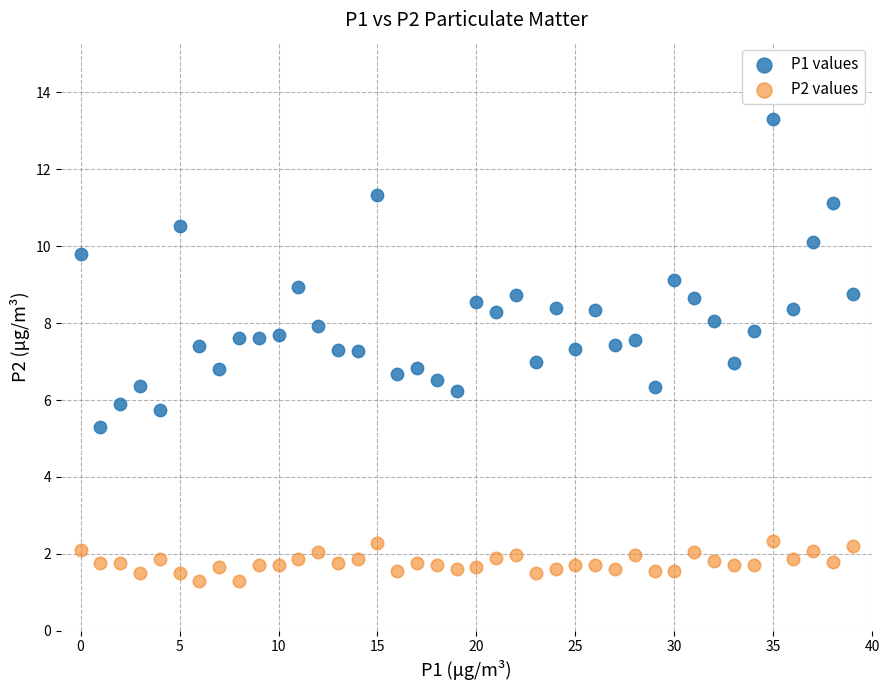

Which series reaches the maximum Y coordinate?

P1 values